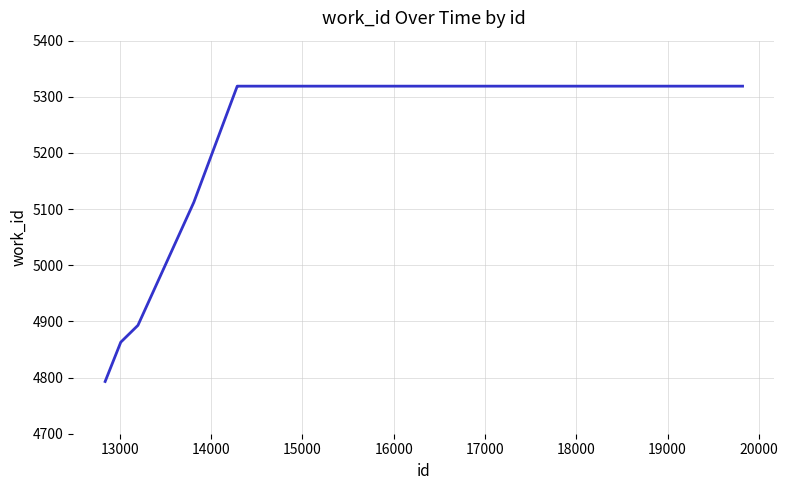

What is the difference between the maximum and minimum values?

526